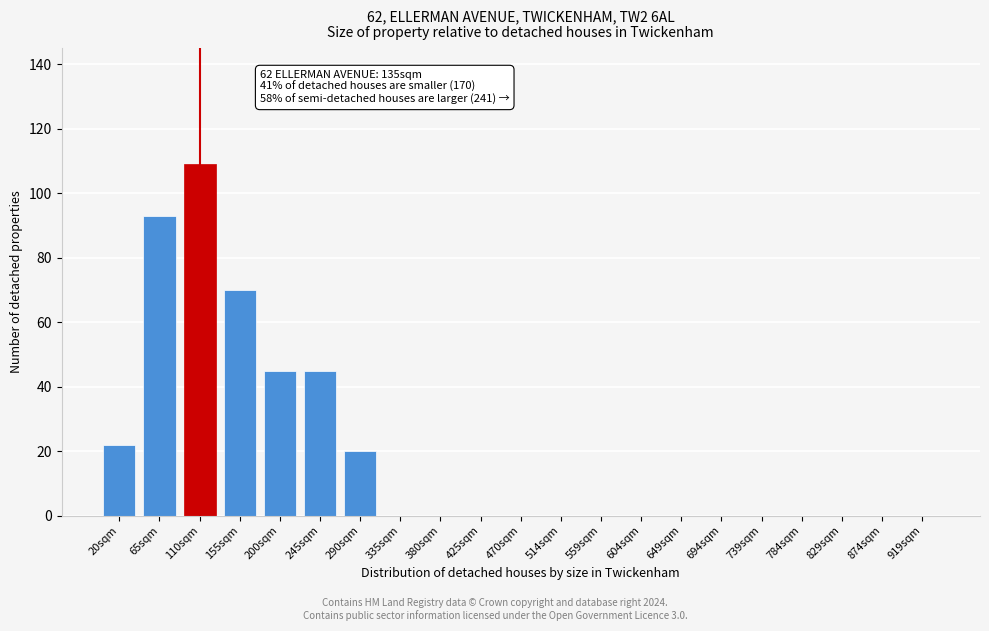

Reading right to left, extract all data points from this chart.

919sqm=0	874sqm=0	829sqm=0	784sqm=0	739sqm=0	694sqm=0	649sqm=0	604sqm=0	559sqm=0	514sqm=0	470sqm=0	425sqm=0	380sqm=0	335sqm=0	290sqm=20	245sqm=45	200sqm=45	155sqm=70	110sqm=109	65sqm=93	20sqm=22